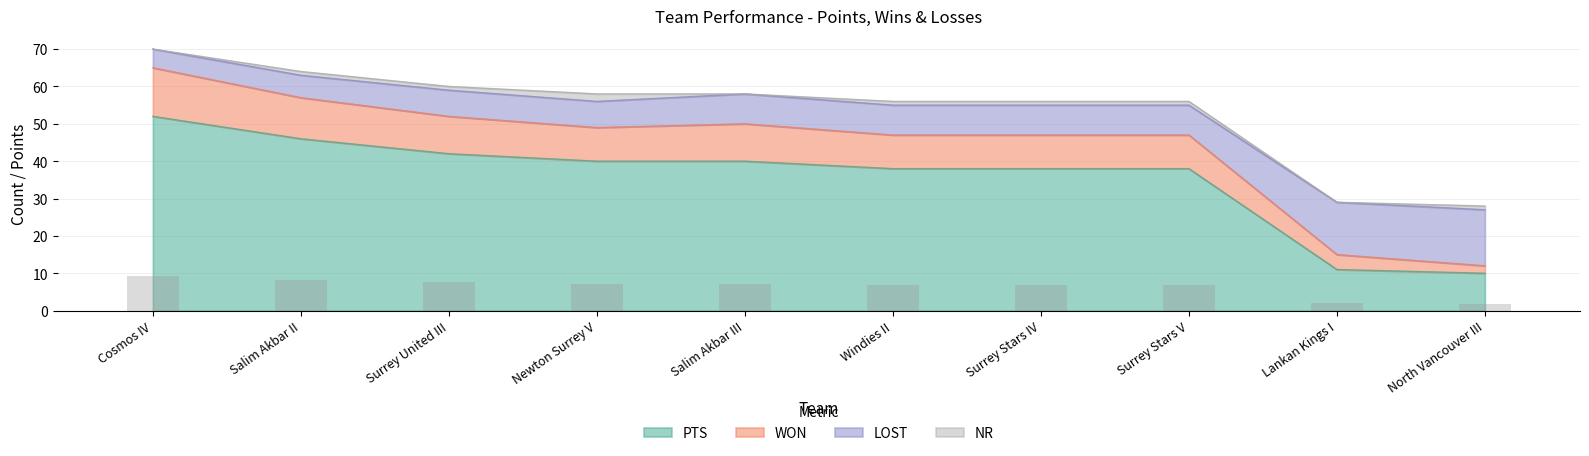

At which label does PTS reach its minimum?

North Vancouver III